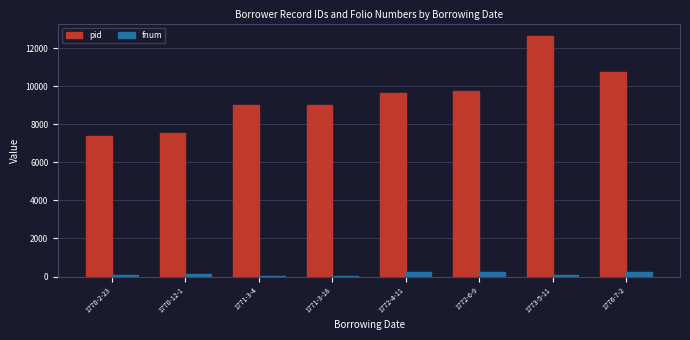

Which label corresponds to the largest value in the chart?

1773-5-11